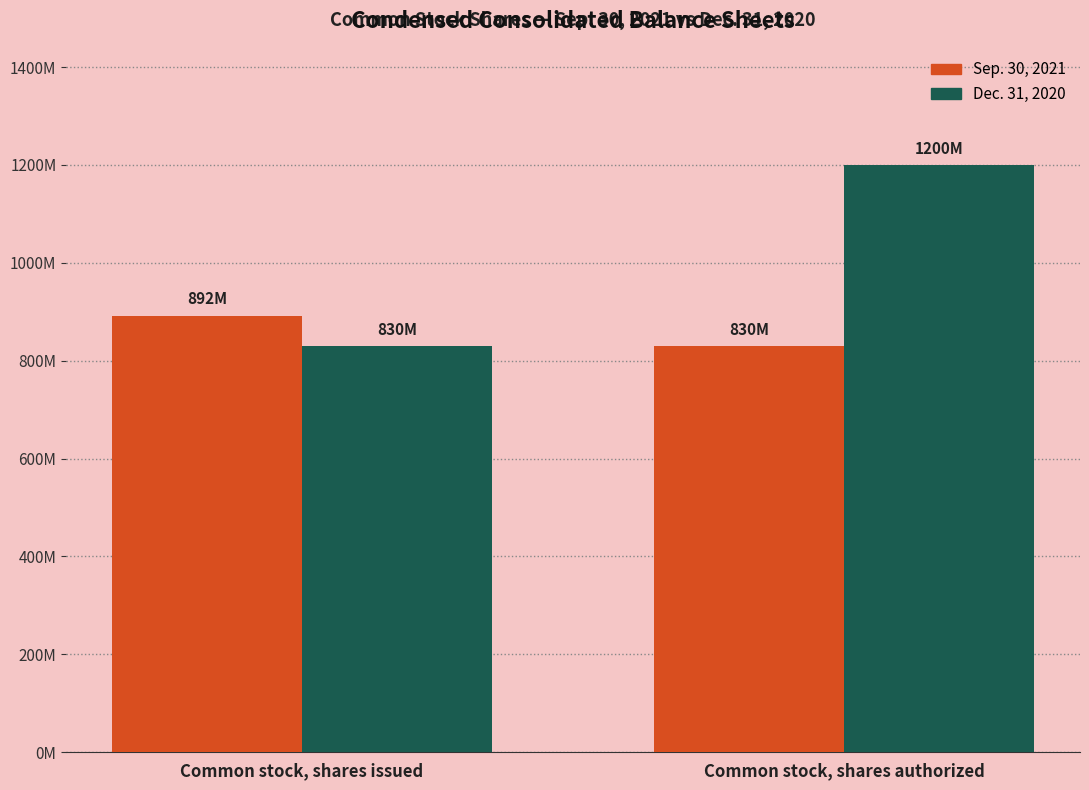

Are the bars grouped side by side (vs. stacked)?

Yes